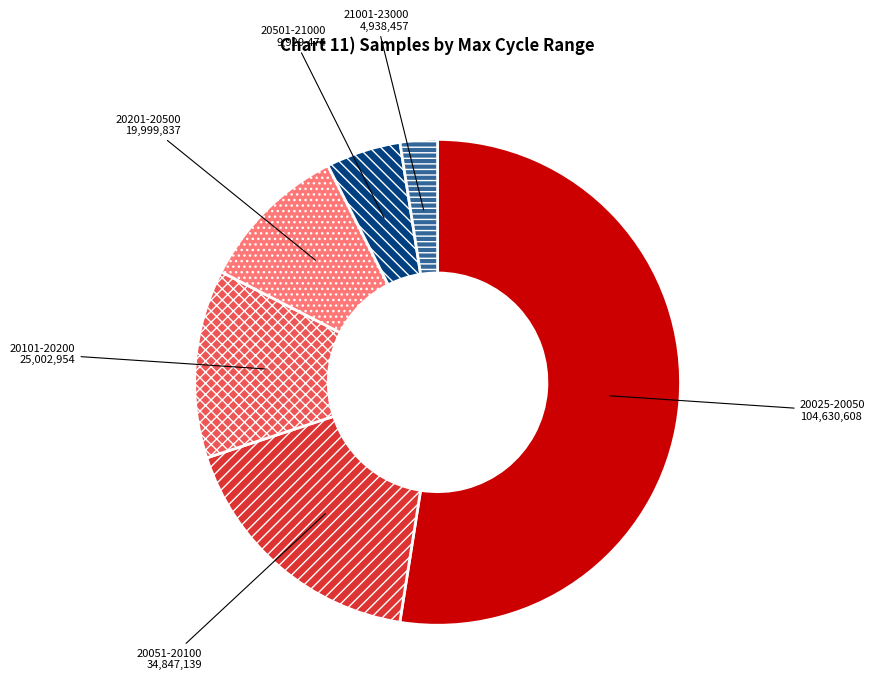

Is there a majority slice in this chart?

Yes